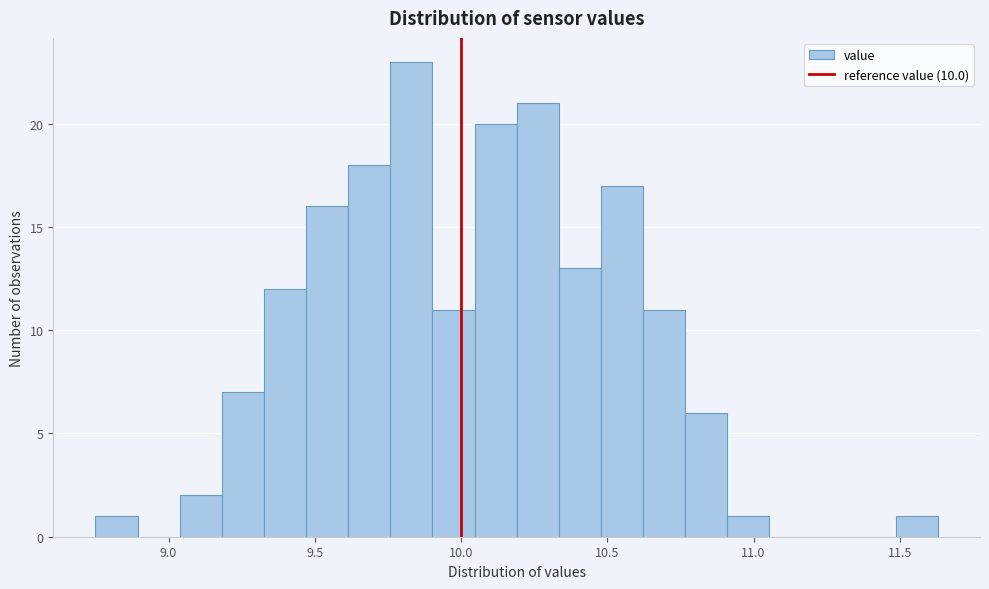

Around what value on the x-axis is the tallest bar? Give the approximate position of its centre, as read against the axis.

9.85